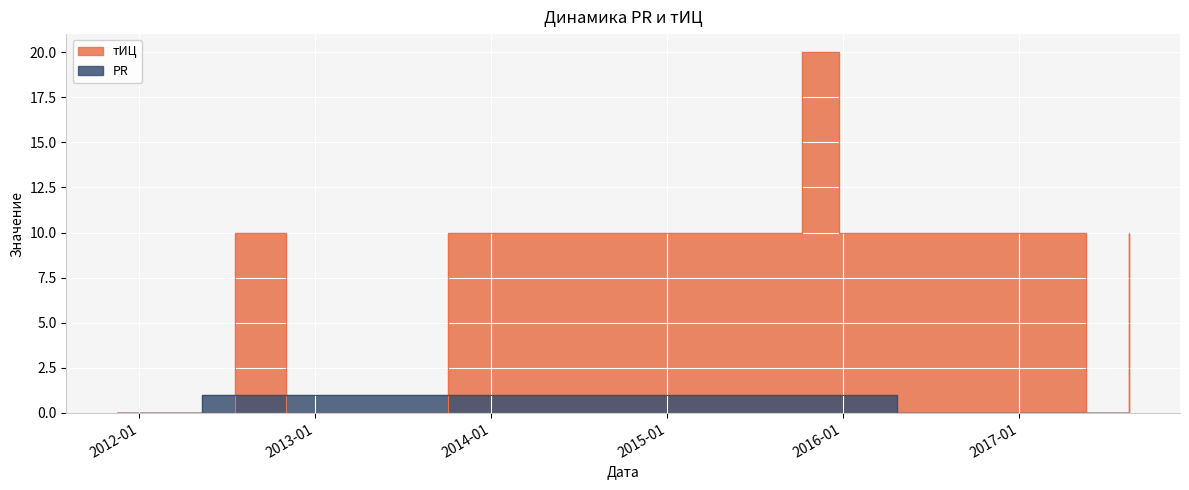

Rank the series by their maximum value, from lowest to highest.

PR, тИЦ